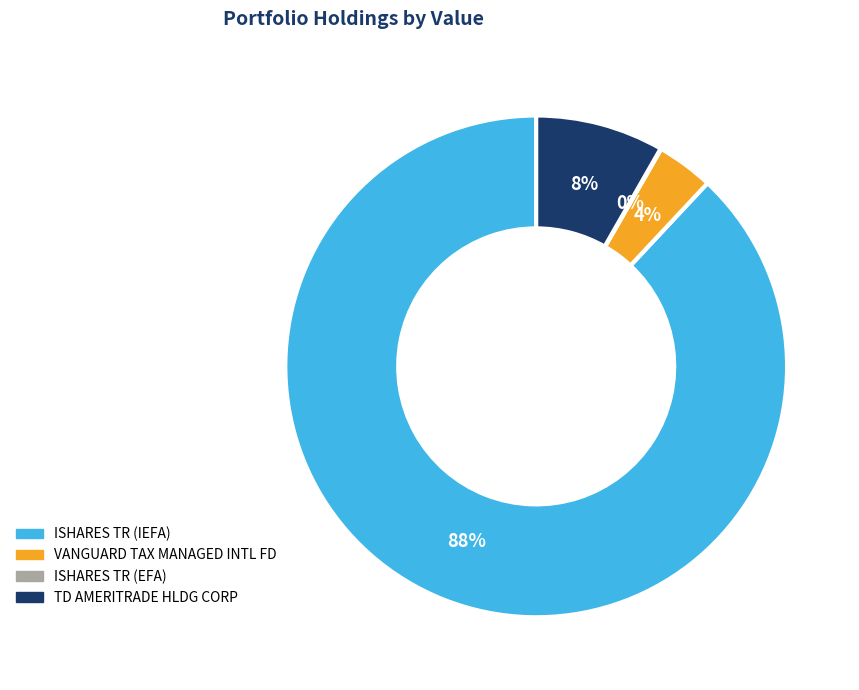

To the nearest percent, what is the average slice percentage?

25%